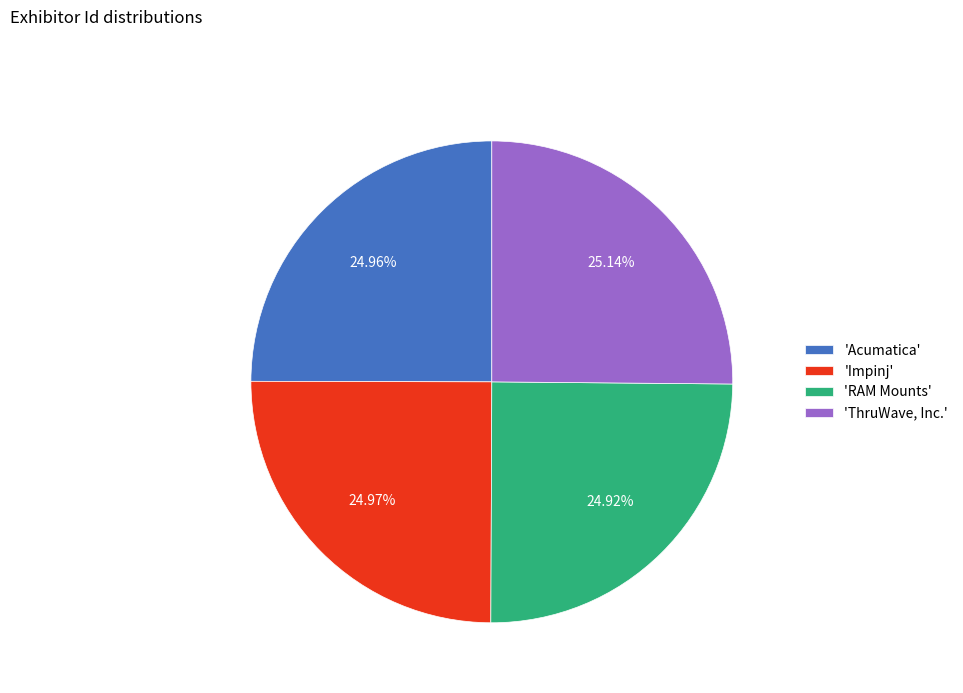

Is there a majority slice in this chart?

No